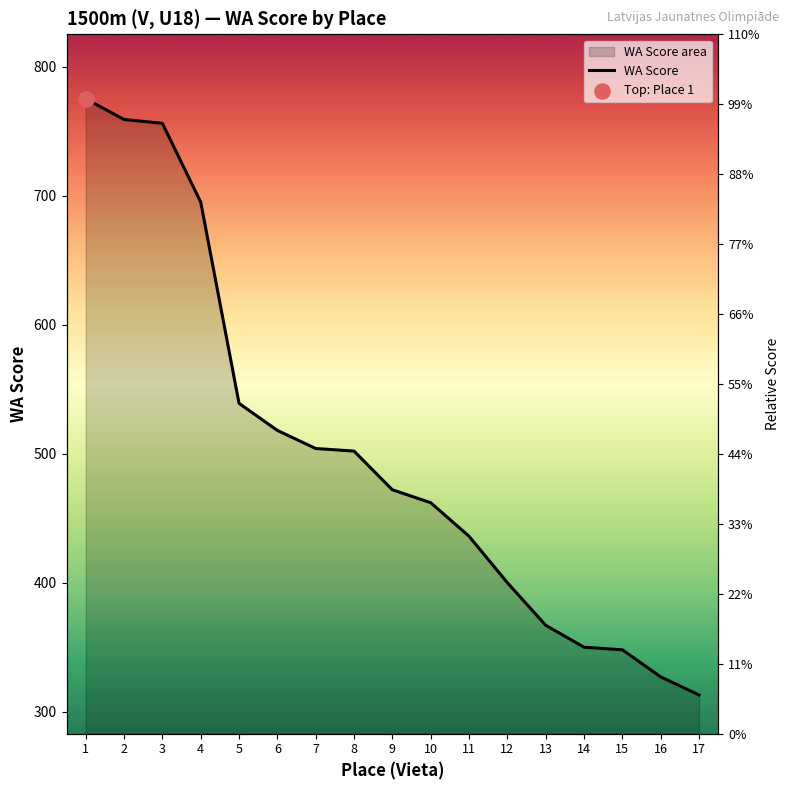

Approximately how many times larger is the value at 8 compared to 7?

1.0